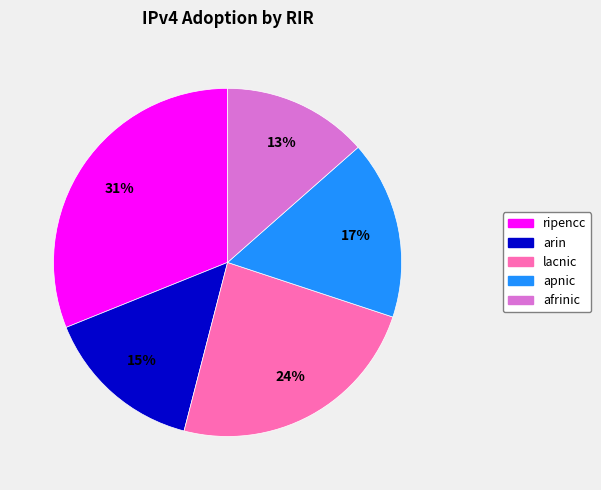

How many slices are in this pie chart?

5